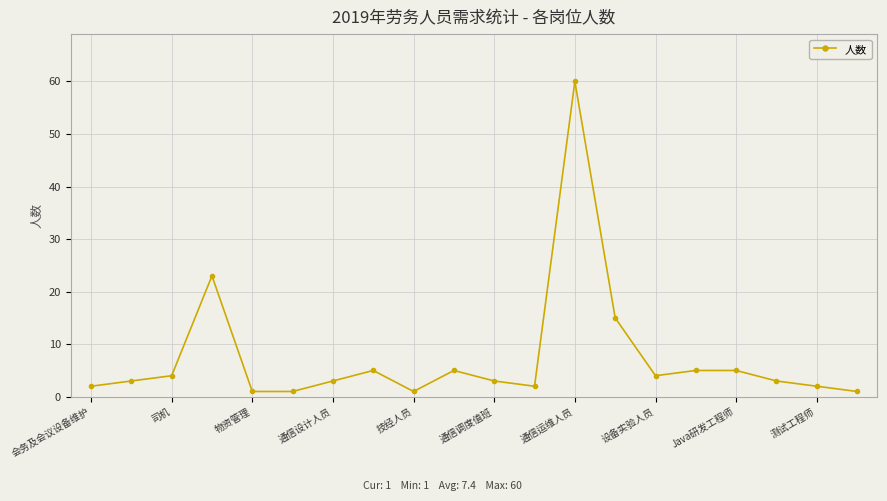

What is the minimum value shown in the chart?

1